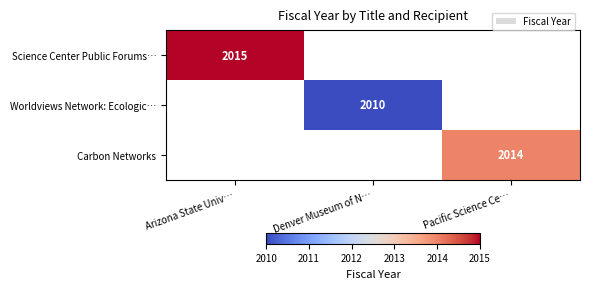

Is it true that Science Center Public Forums… equals 2015 at Arizona State Univ…?

True